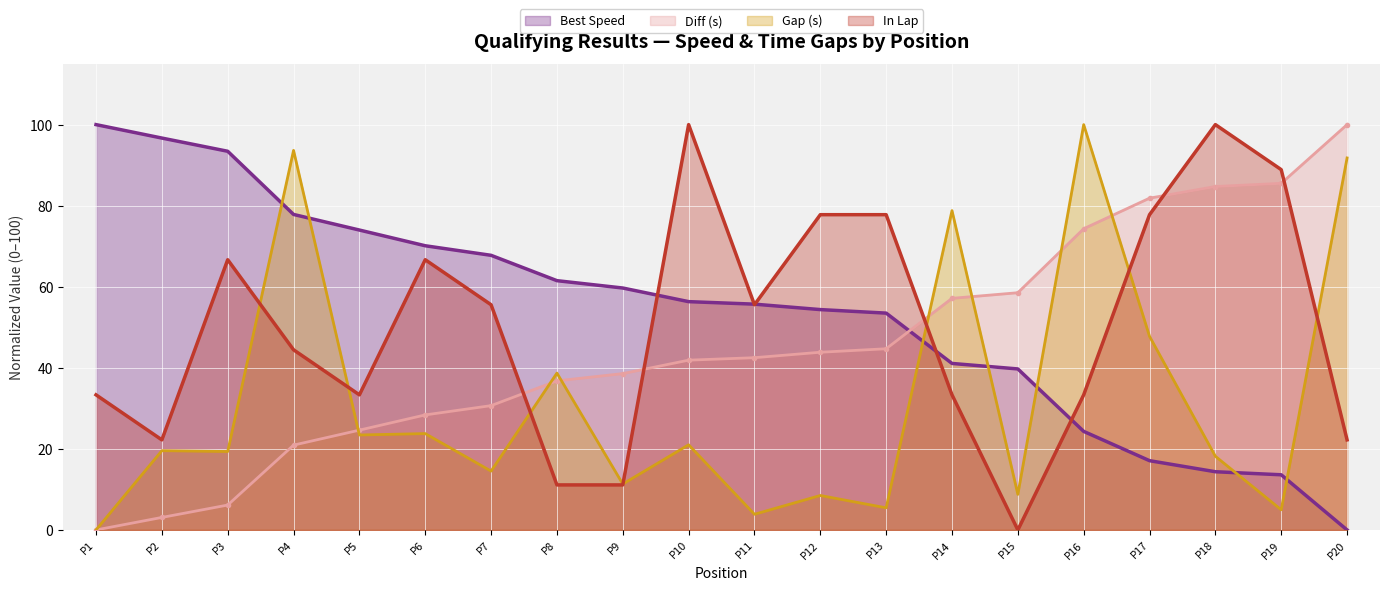

Which series has the largest range (max minus min)?

Best Speed